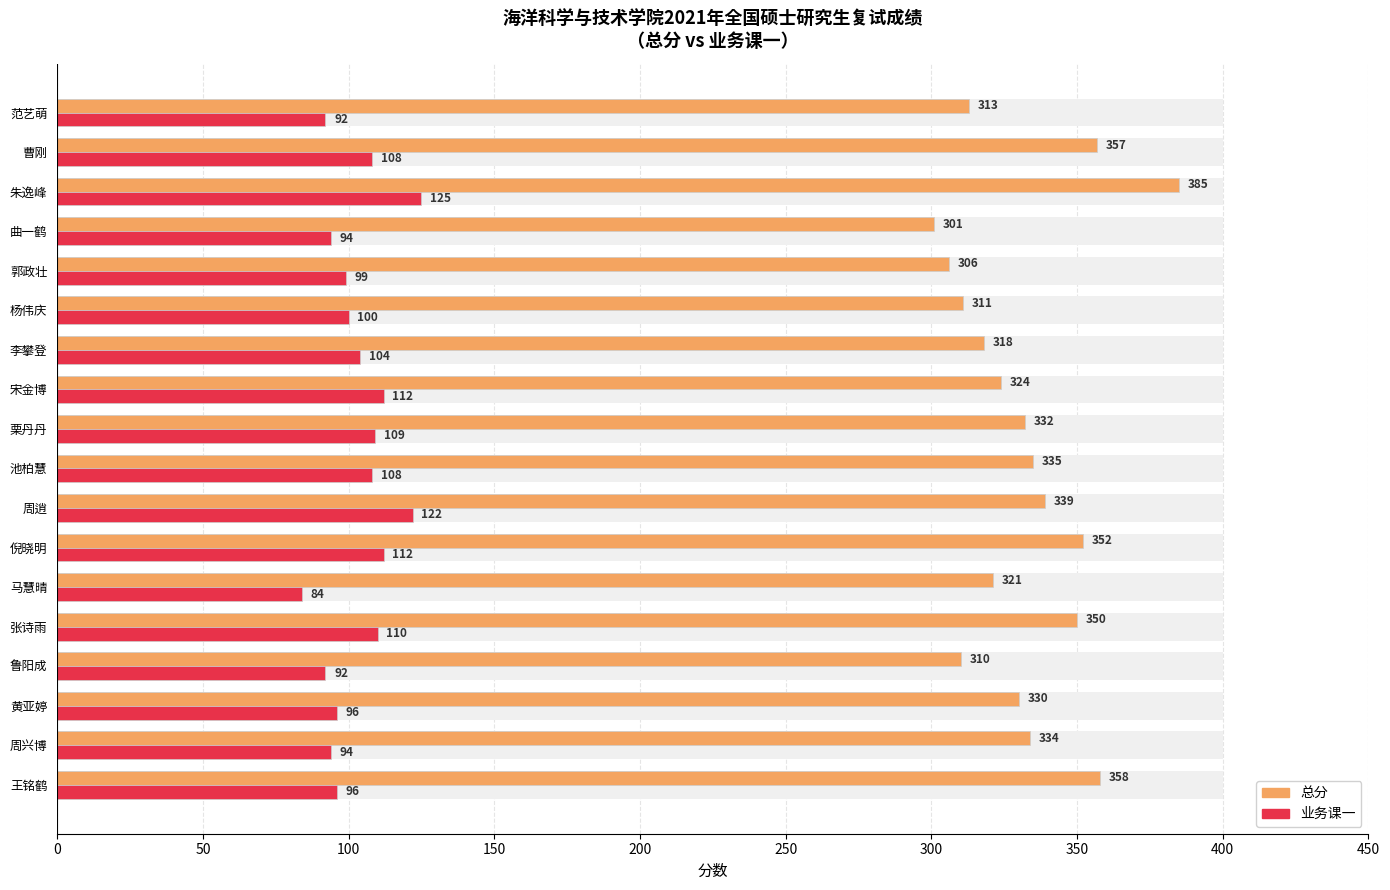

True or false: 总分 has a value of 385 at 朱逸峰.

True